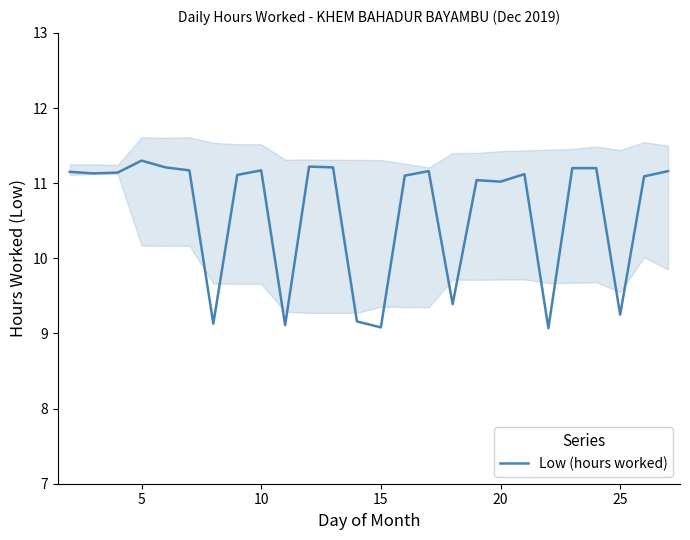

The Low (hours worked) series shows 9.1 at 15. True or false?

True